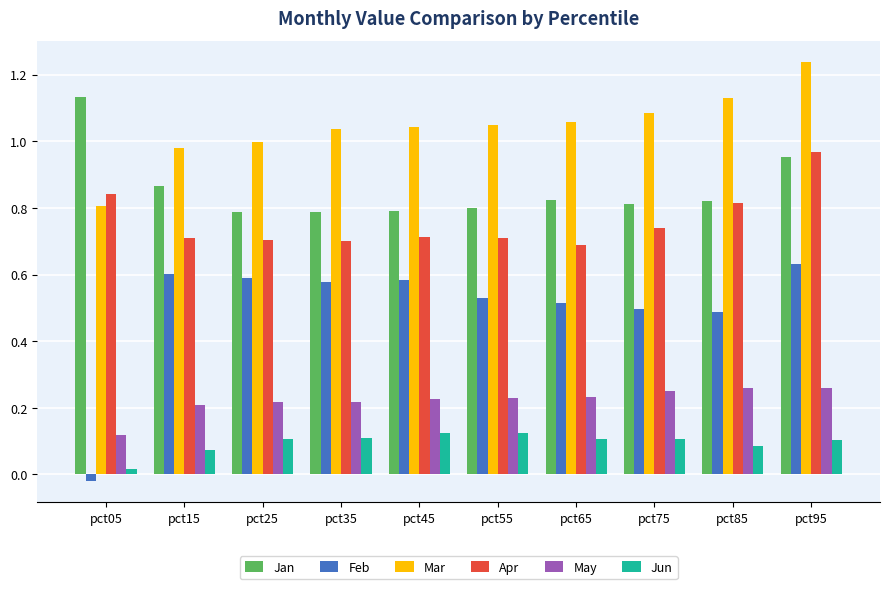

What is the total value across all series at pct95?

4.2